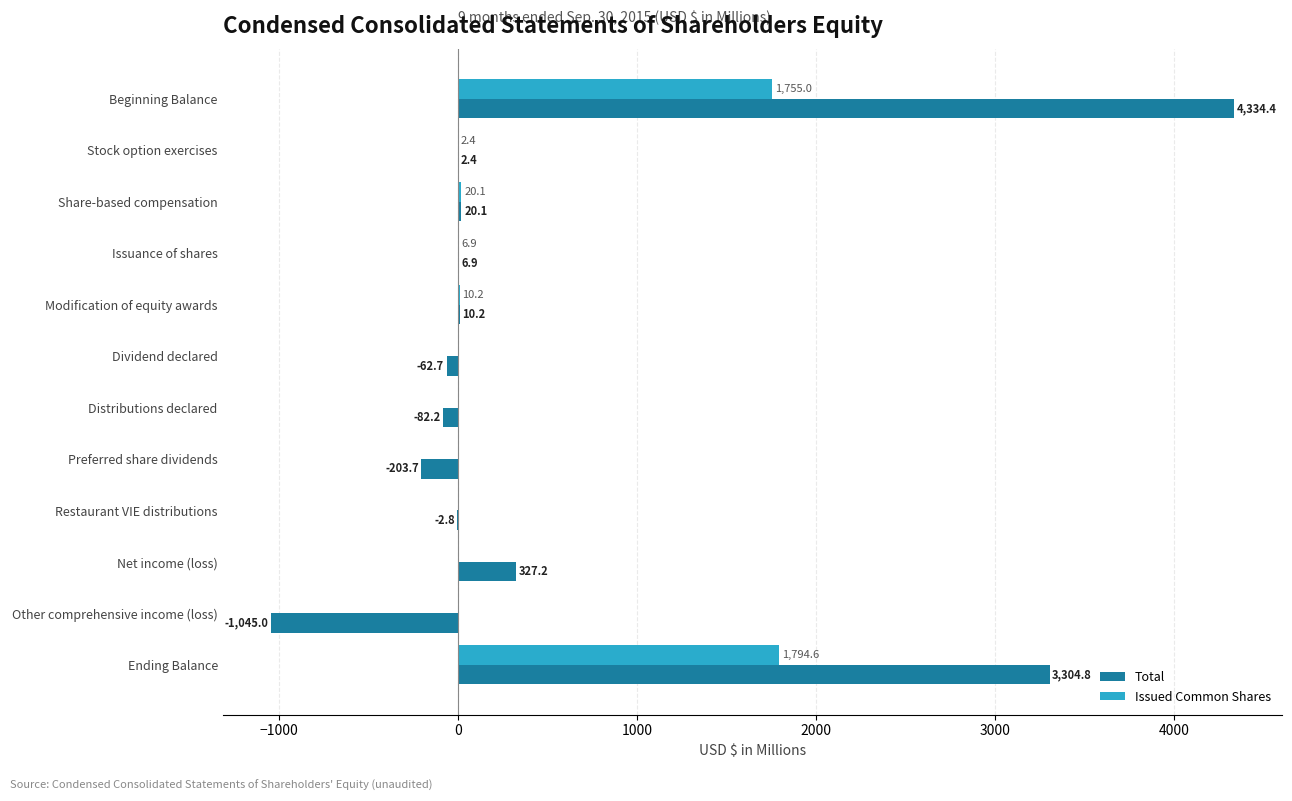

How many data points in Total are above 6?

6